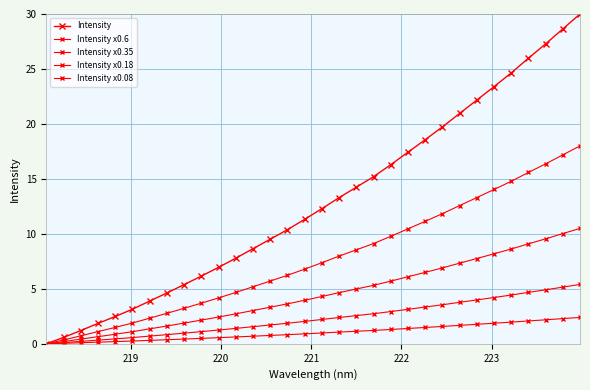

Does the chart display data point markers on the line(s)?

Yes